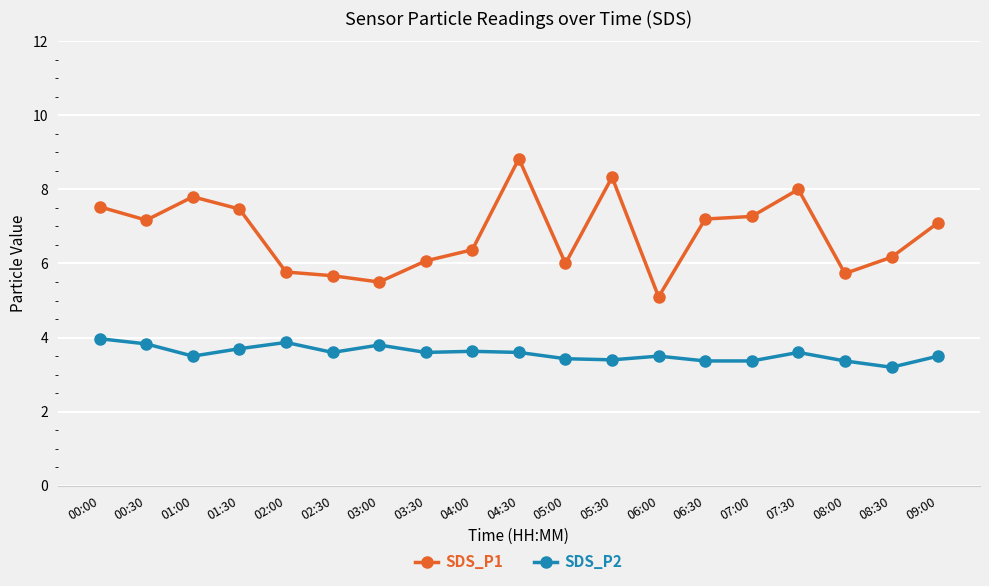

What are all the series names shown in the legend?

SDS_P1, SDS_P2